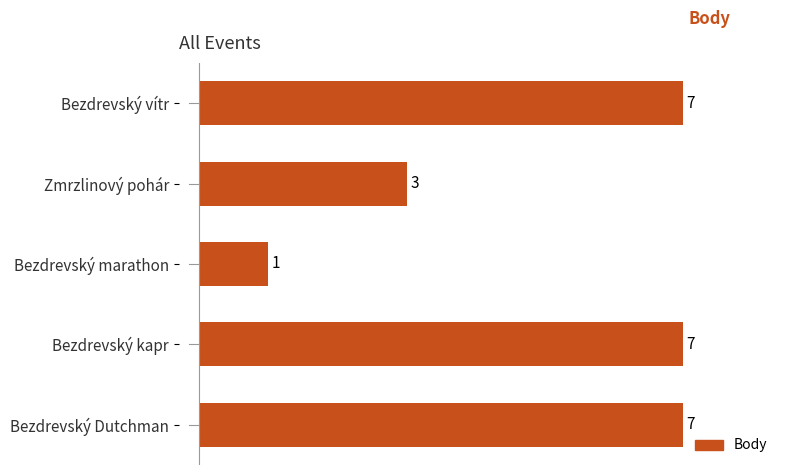

Which label corresponds to the smallest value in the chart?

Bezdrevský marathon